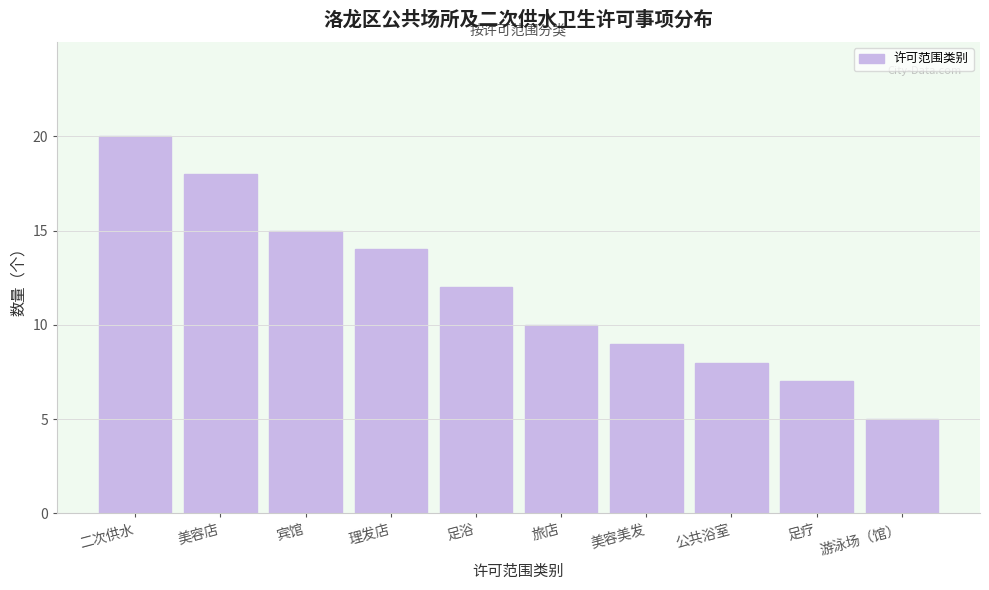

Reading left to right, extract all data points from this chart.

二次供水=20	美容店=18	宾馆=15	理发店=14	足浴=12	旅店=10	美容美发=9	公共浴室=8	足疗=7	游泳场（馆）=5